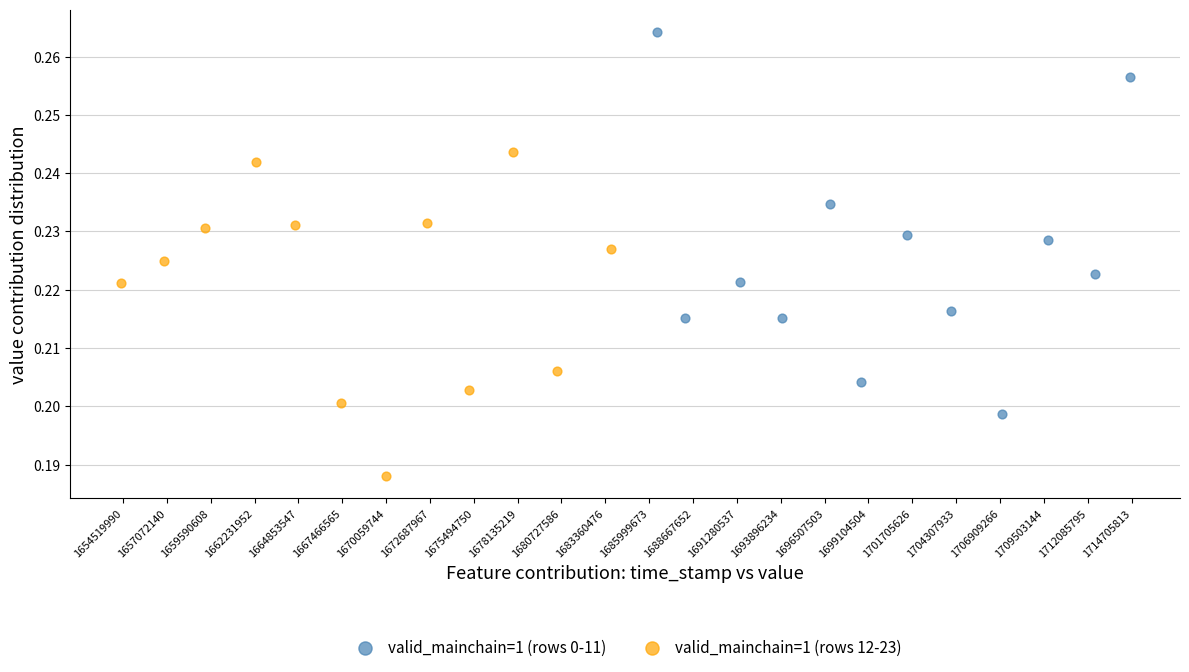

Which series reaches the maximum Y coordinate?

valid_mainchain=1 (rows 0-11)